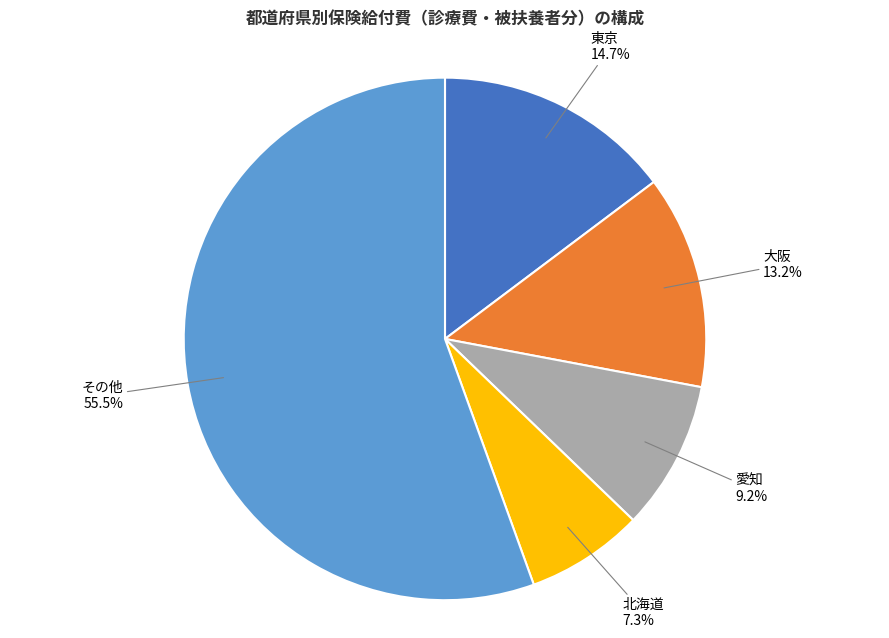

Count the number of slices in the pie.

5